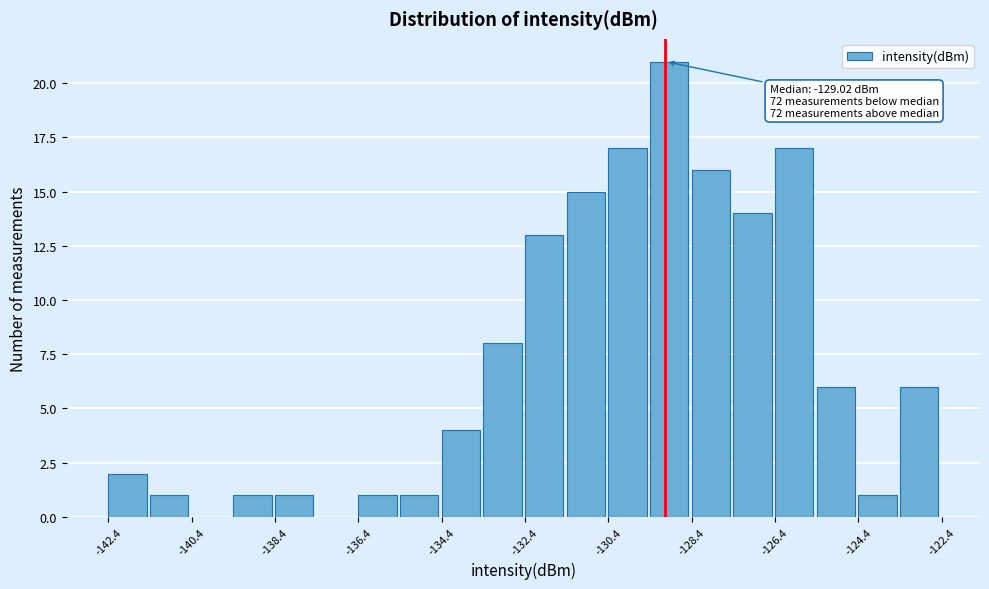

Around what value on the x-axis is the tallest bar? Give the approximate position of its centre, as read against the axis.

-129.0